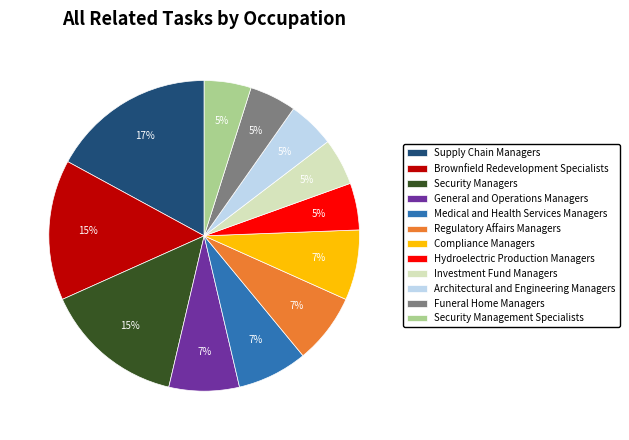

To the nearest percent, what portion does Investment Fund Managers represent?

5%